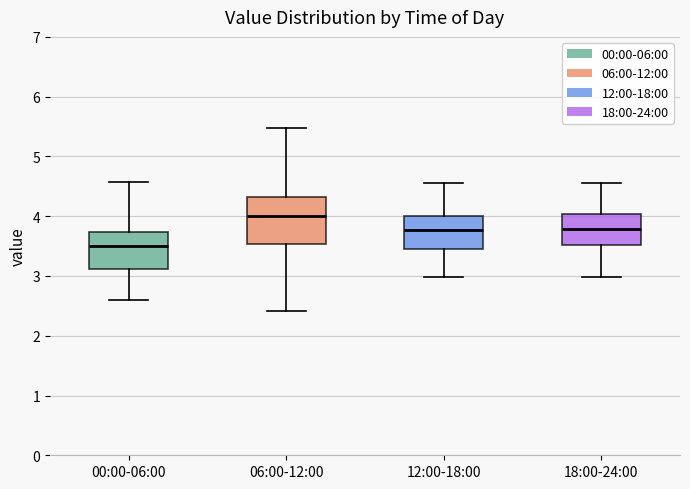

Which box's median line is the lowest?

00:00-06:00